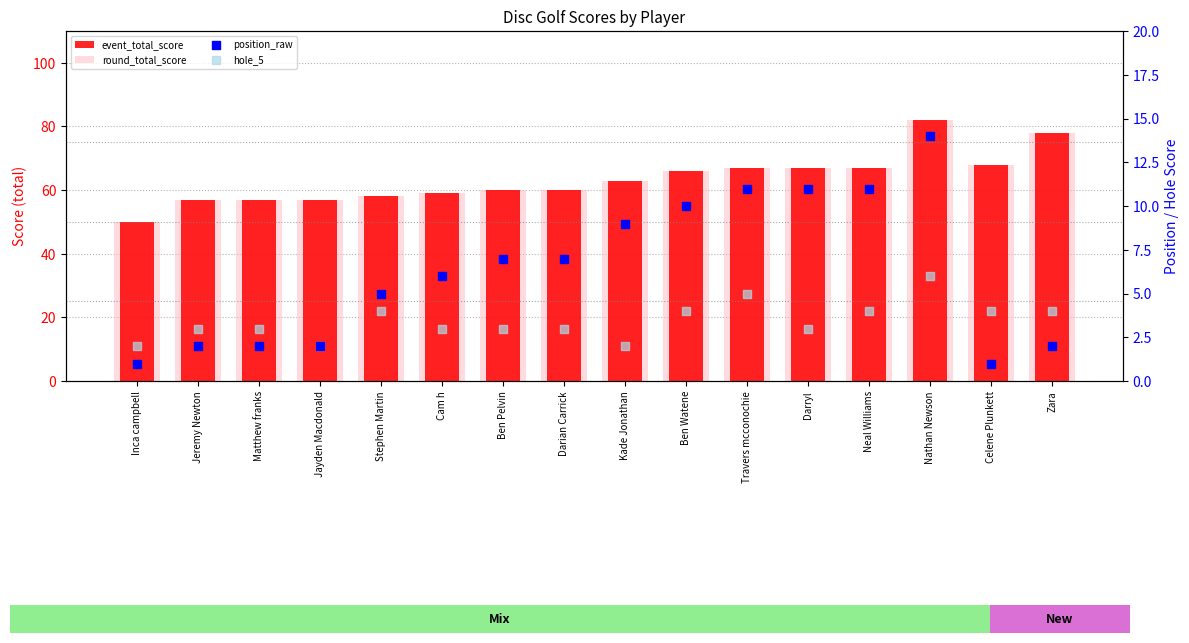

At which category is the sum across all series the highest?

Nathan Newson